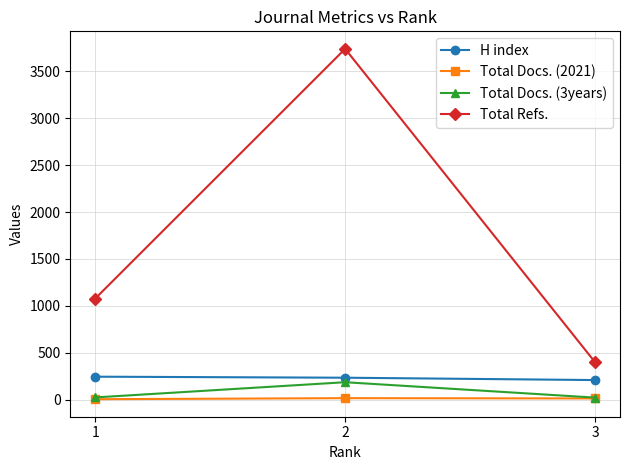

What are all the series names shown in the legend?

H index, Total Docs. (2021), Total Docs. (3years), Total Refs.